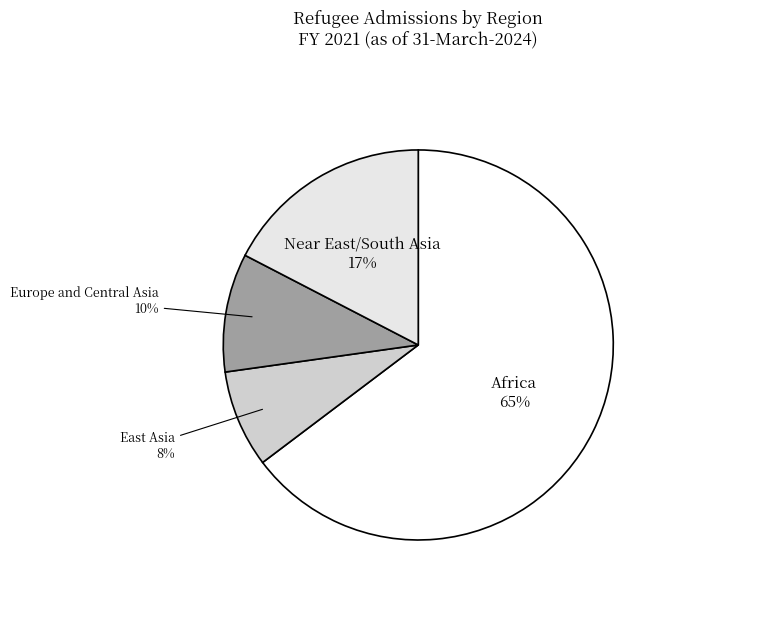

To the nearest percent, what is the difference between the largest and smallest slice percentages?

57%